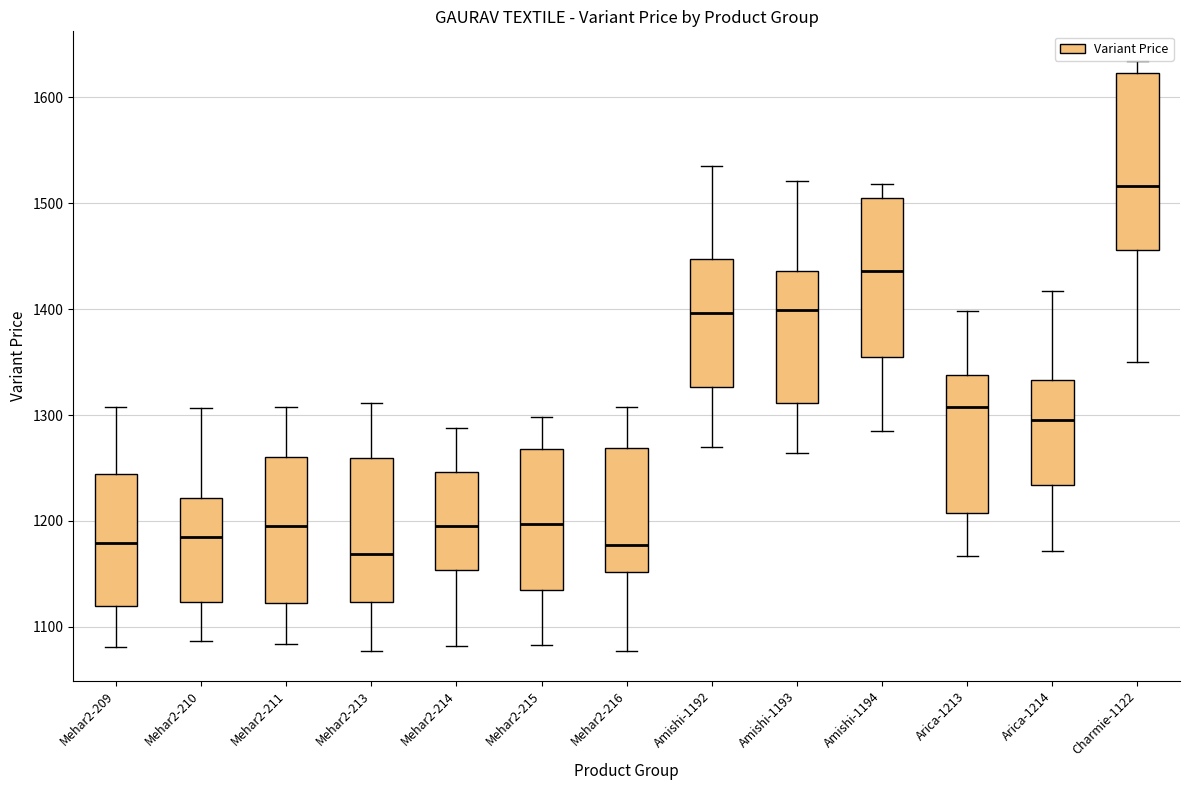

Which box is the tallest, from its lower edge to its upper edge?

Charmie-1122